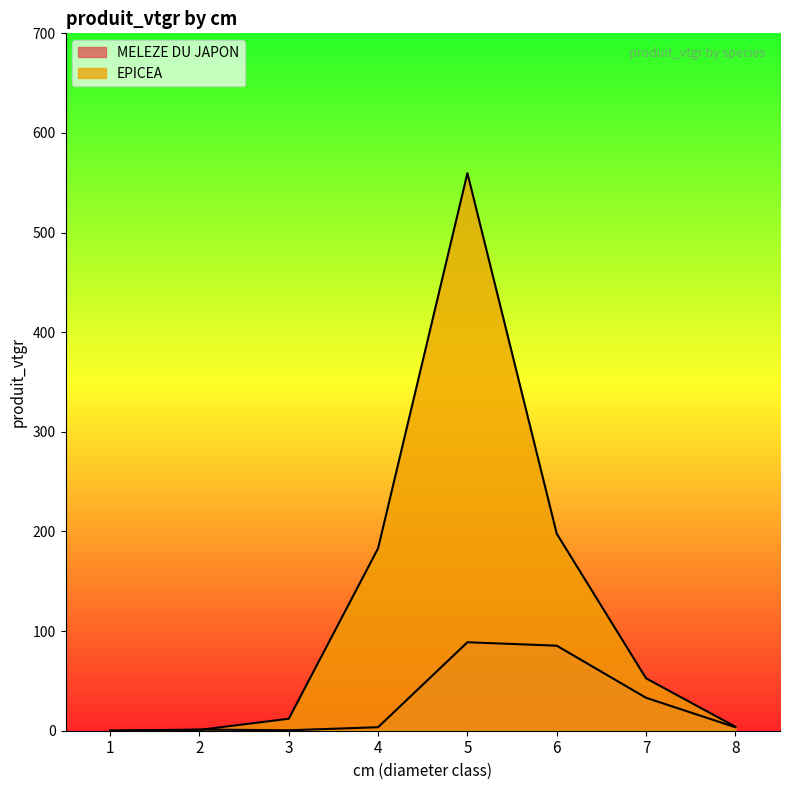

What is the difference between the EPICEA values at 3 and 5?

547.6